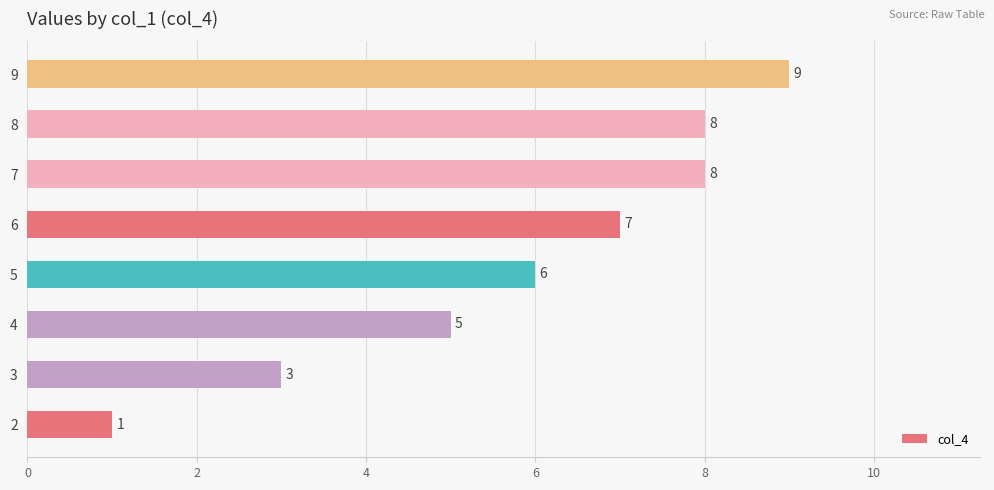

Which label corresponds to the largest value in the chart?

9